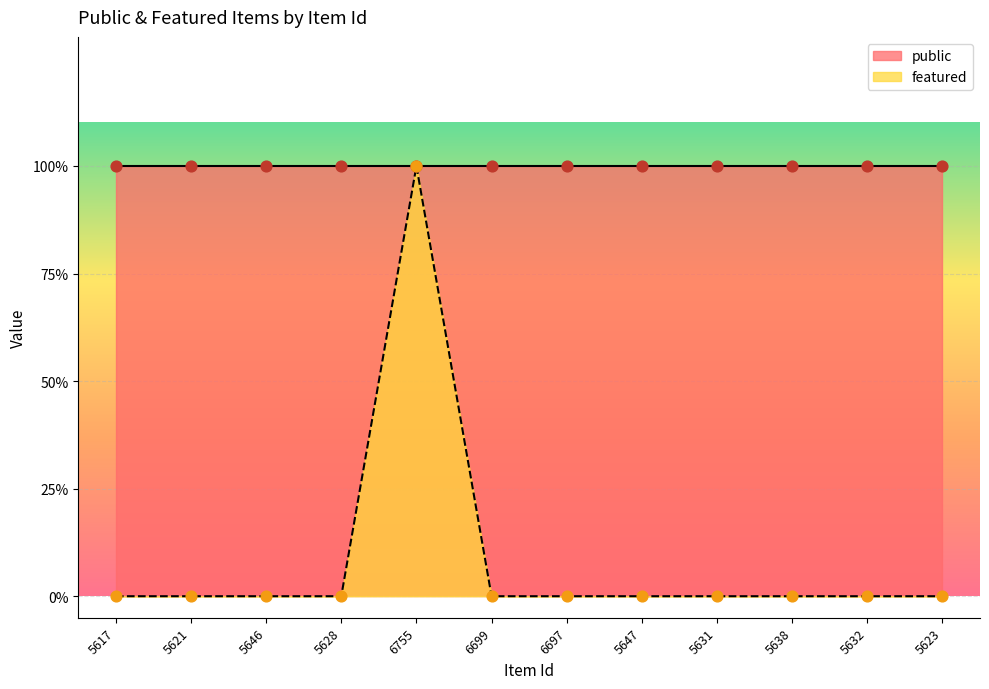

Which has a higher value, 5646 or 5623?

5646